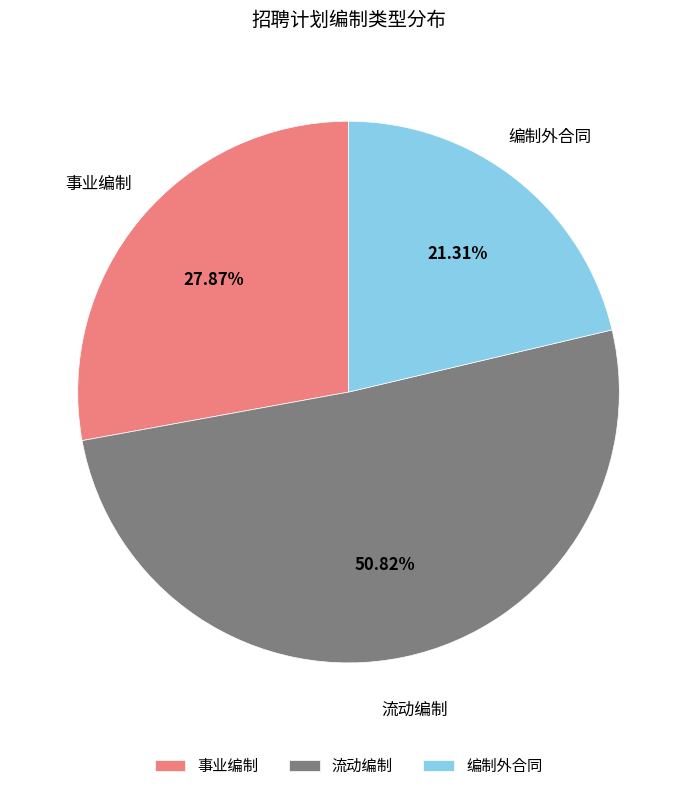

What percentage is the 流动编制 slice, to the nearest percent?

51%